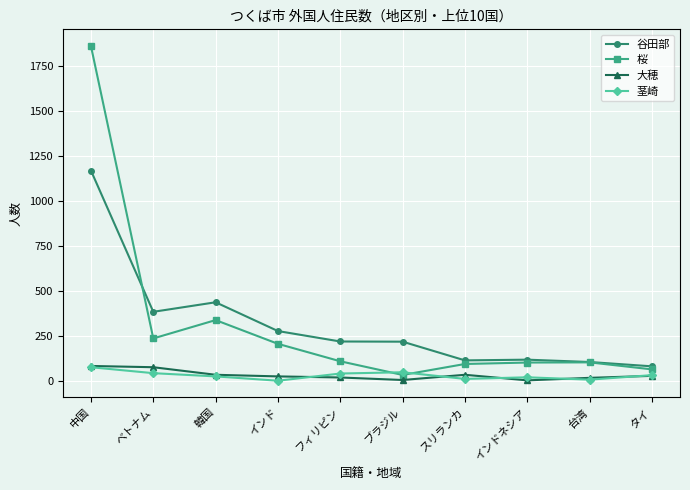

The value of 谷田部 at 韓国 is 712. True or false?

False